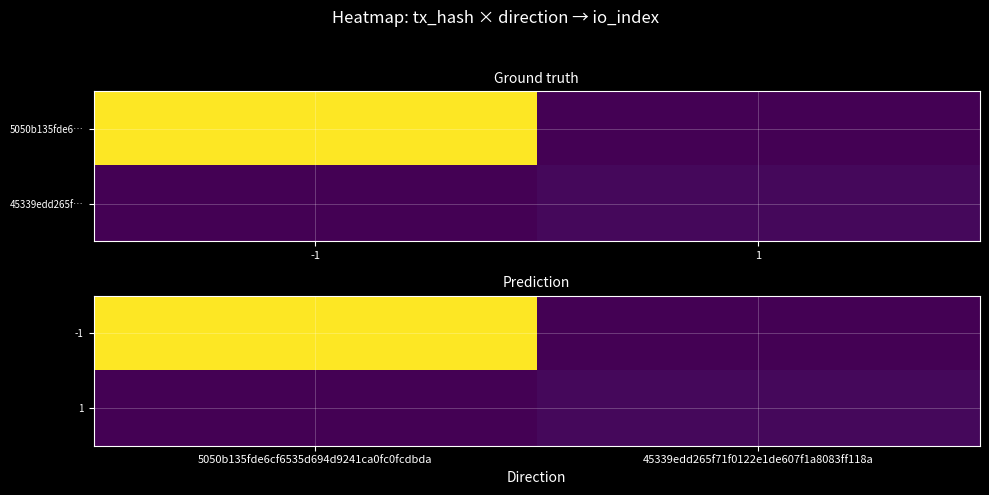

List the series in order of their overall mean, lowest first.

1, -1